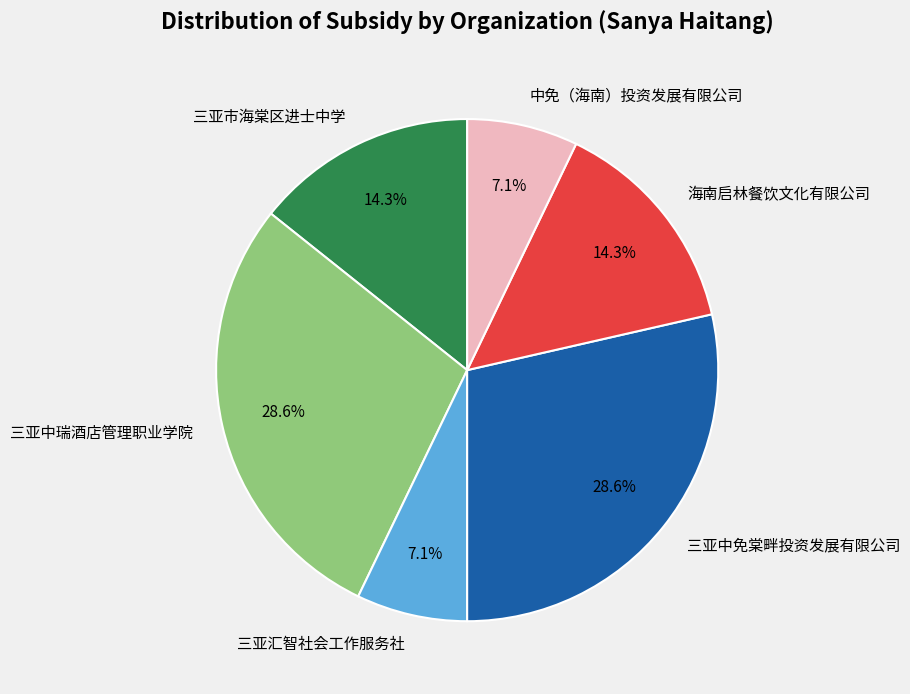

What percentage is the 三亚汇智社会工作服务社 slice, to the nearest percent?

7%